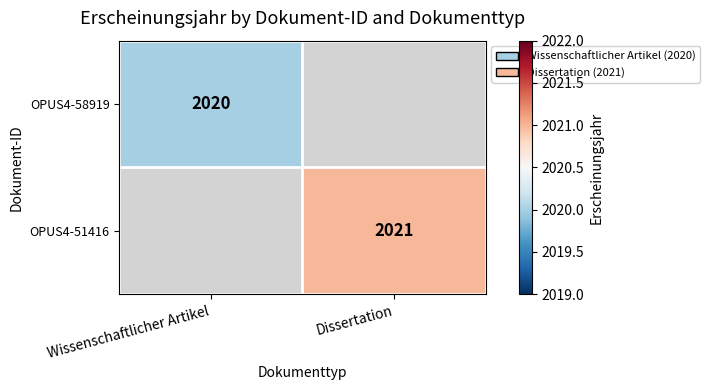

Is the value of OPUS4-51416 at Dissertation greater than the value of OPUS4-58919 at Wissenschaftlicher Artikel?

Yes